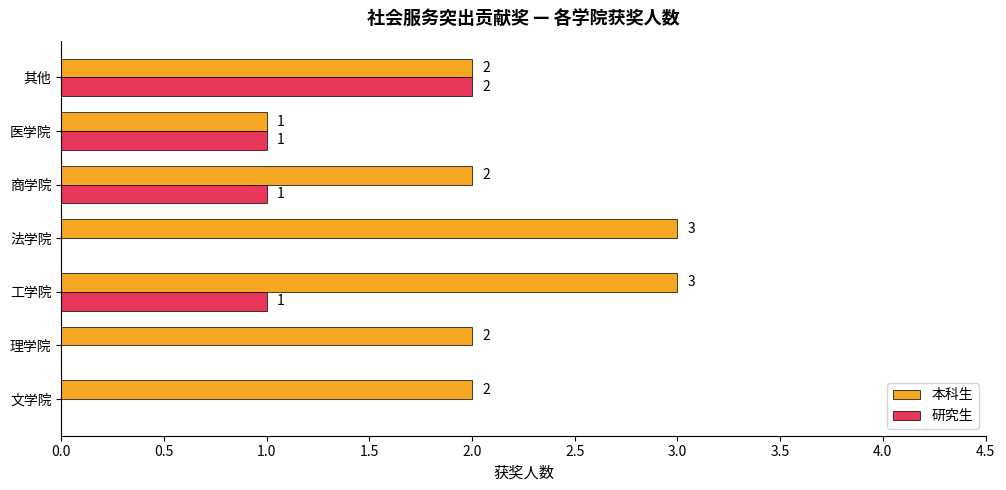

Which series has the largest total across all categories?

本科生